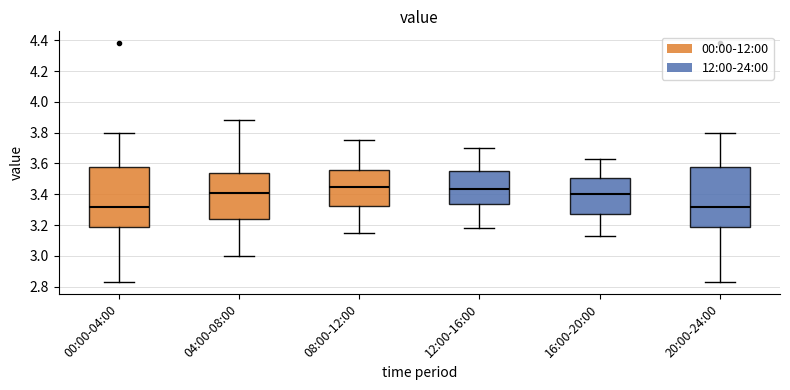

Reading left to right, transcribe this box plot: for each box, give where its median line is, the range the box spans, and where its two whiskers end, as read against the y-axis. The values are not printed on the chart, so give them approximately, as read against the axis.

00:00-04:00: median 3.32, box 3.18 to 3.58, whiskers 2.84 to 3.80
04:00-08:00: median 3.42, box 3.24 to 3.54, whiskers 3.00 to 3.88
08:00-12:00: median 3.44, box 3.32 to 3.56, whiskers 3.16 to 3.76
12:00-16:00: median 3.44, box 3.34 to 3.56, whiskers 3.18 to 3.70
16:00-20:00: median 3.40, box 3.28 to 3.50, whiskers 3.14 to 3.64
20:00-24:00: median 3.32, box 3.18 to 3.58, whiskers 2.84 to 3.80